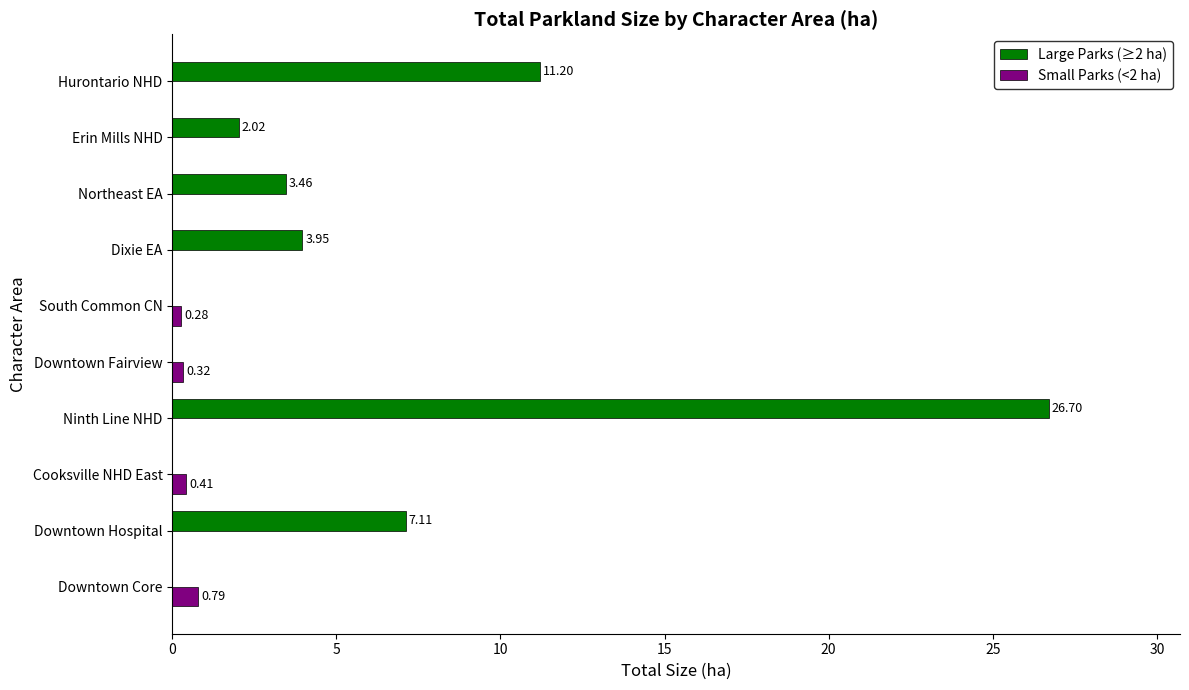

At which category is the sum across all series the highest?

Ninth Line NHD